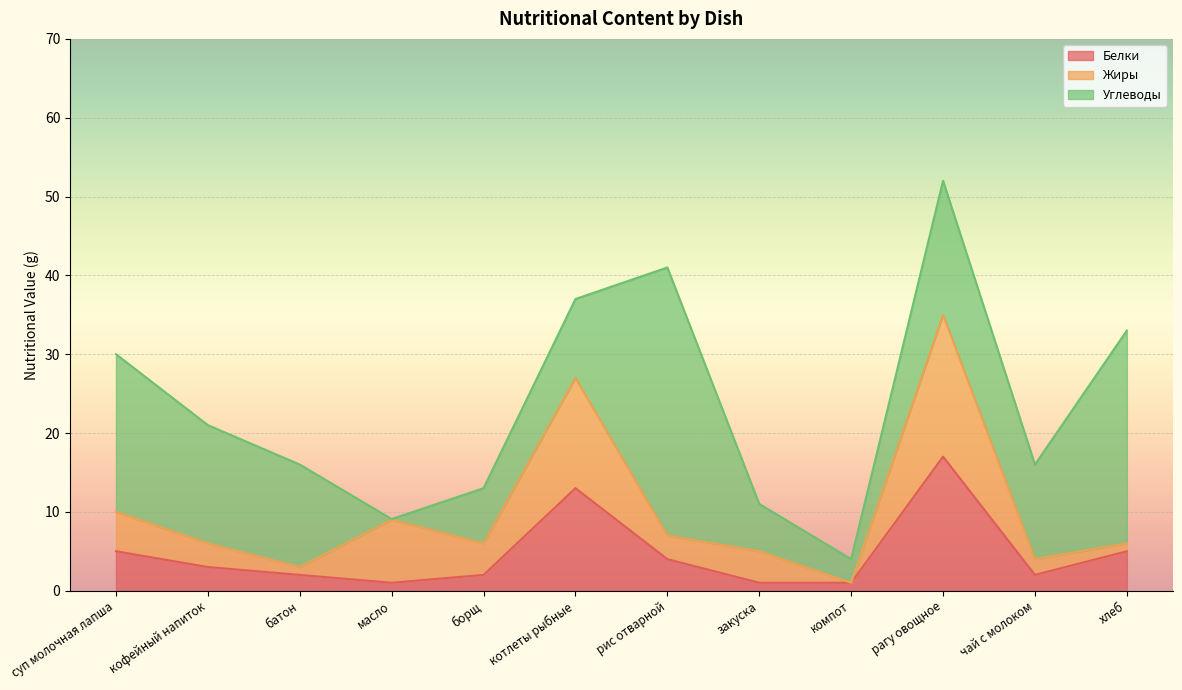

Which series has the widest spread of values?

Углеводы